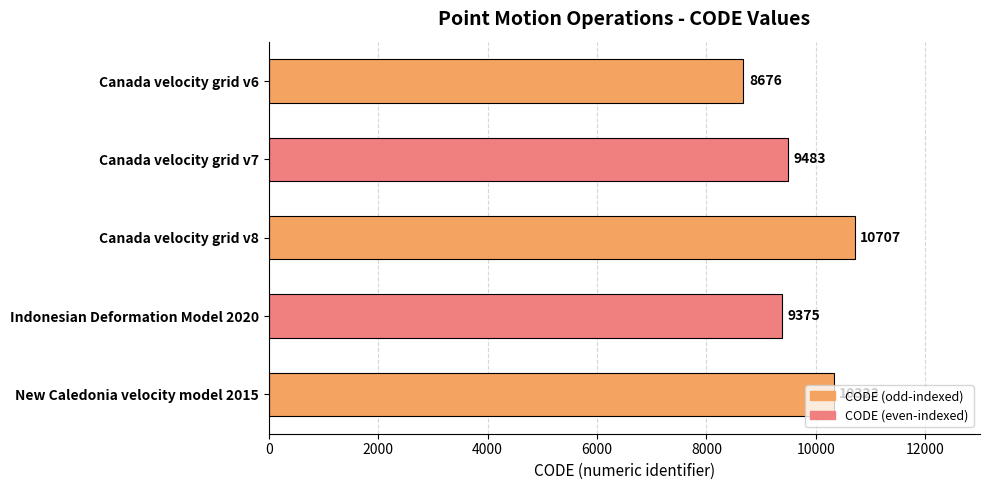

Rank the categories by value from highest to lowest.

Canada velocity grid v8, New Caledonia velocity model 2015, Canada velocity grid v7, Indonesian Deformation Model 2020, Canada velocity grid v6